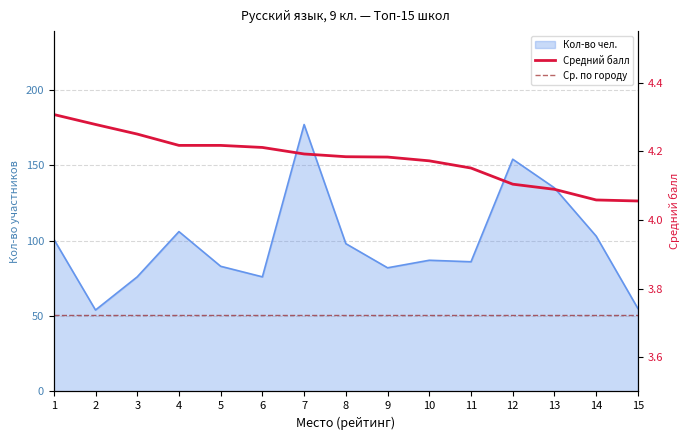

What is the sum of all Средний балл values?

62.7